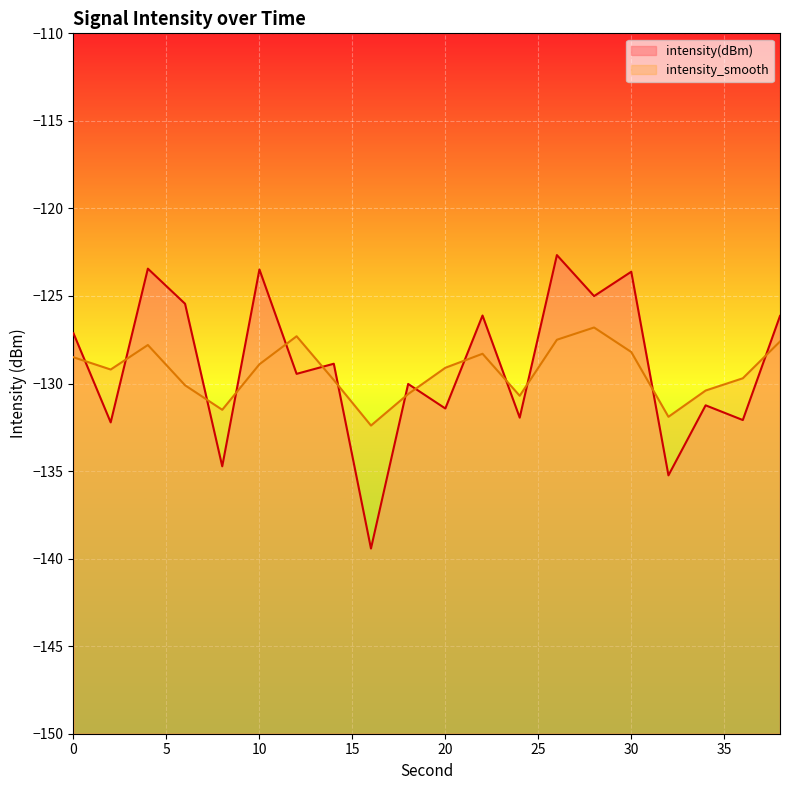

What is the value of the intensity(dBm) point at the 1st from the left?

-127.1